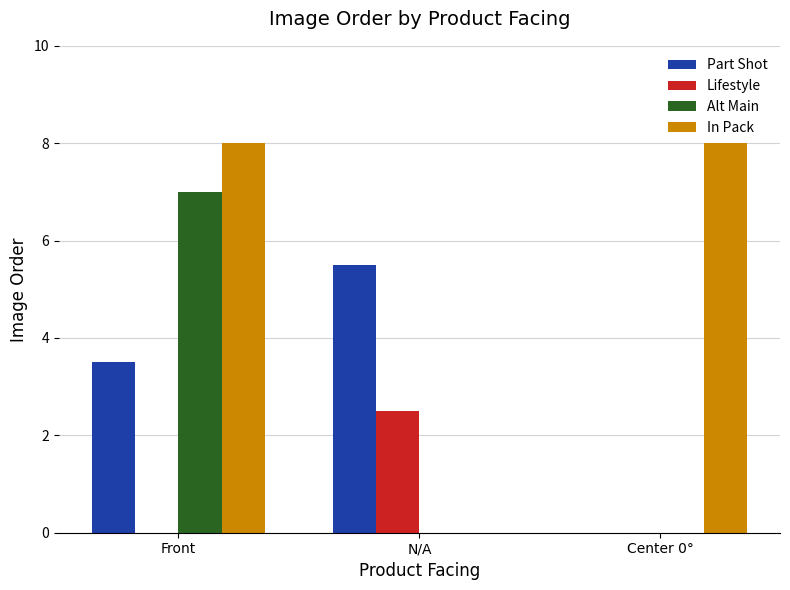

What is the sum of all Alt Main values?

7.0